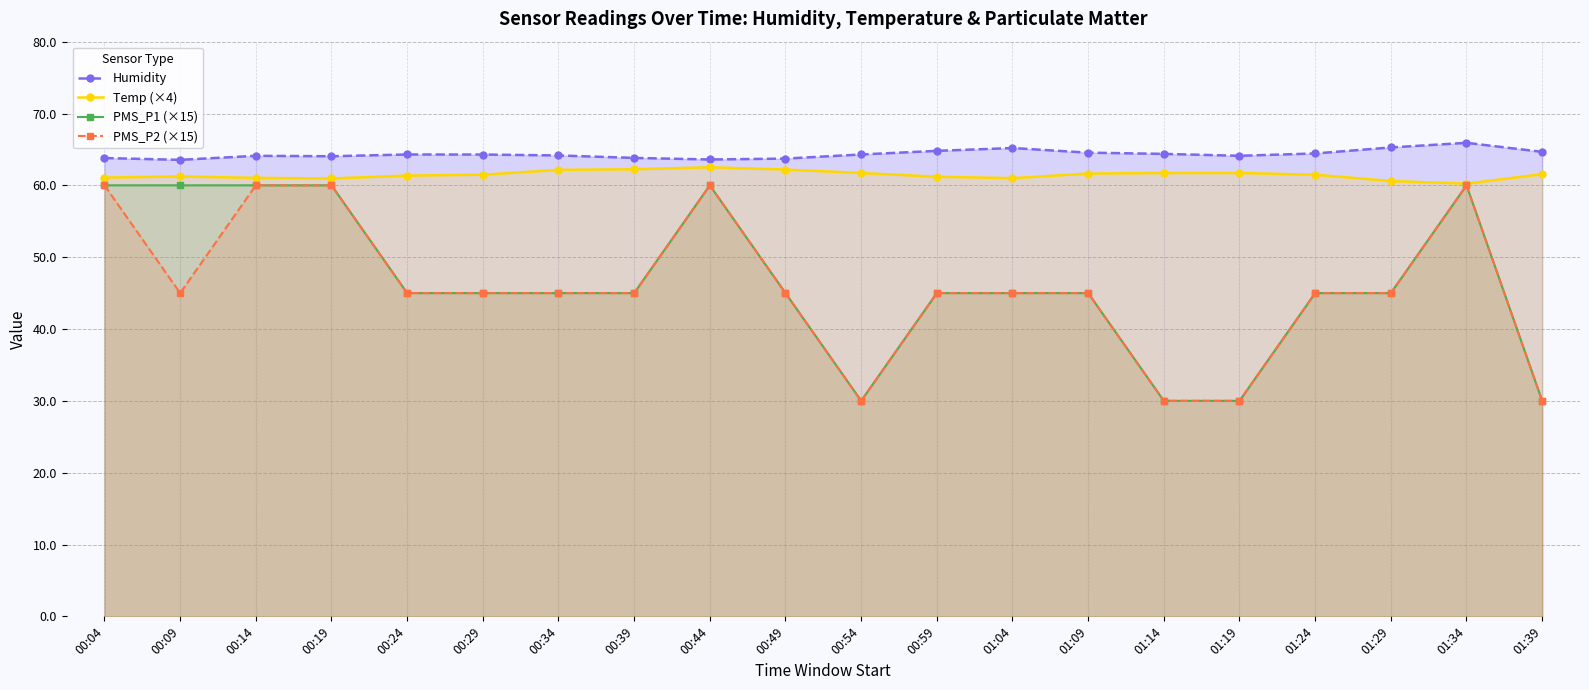

Where does the PMS_P2 (×15) series first go above 45?

00:04